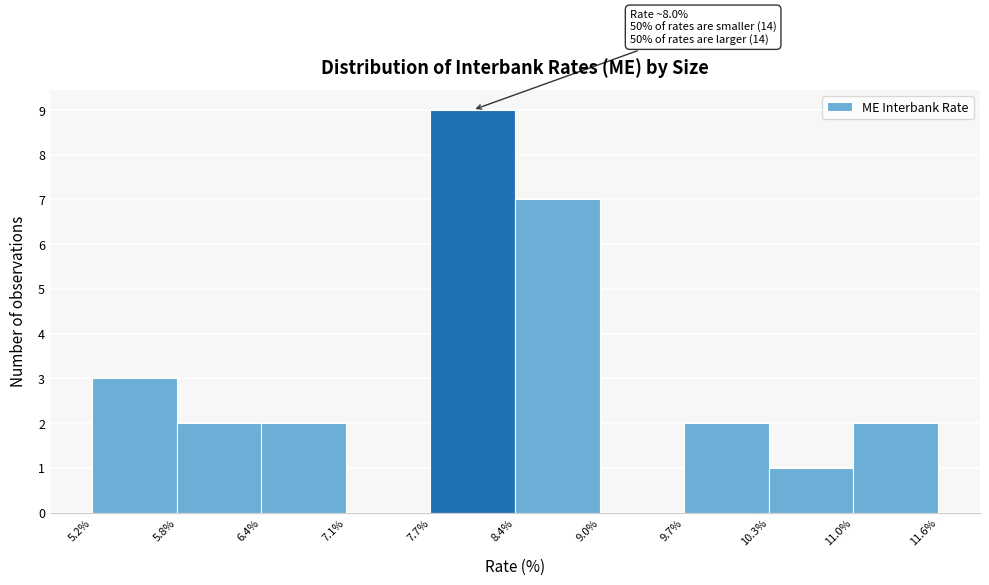

Which range on the x-axis has the tallest bar?

7.7% to 8.4%